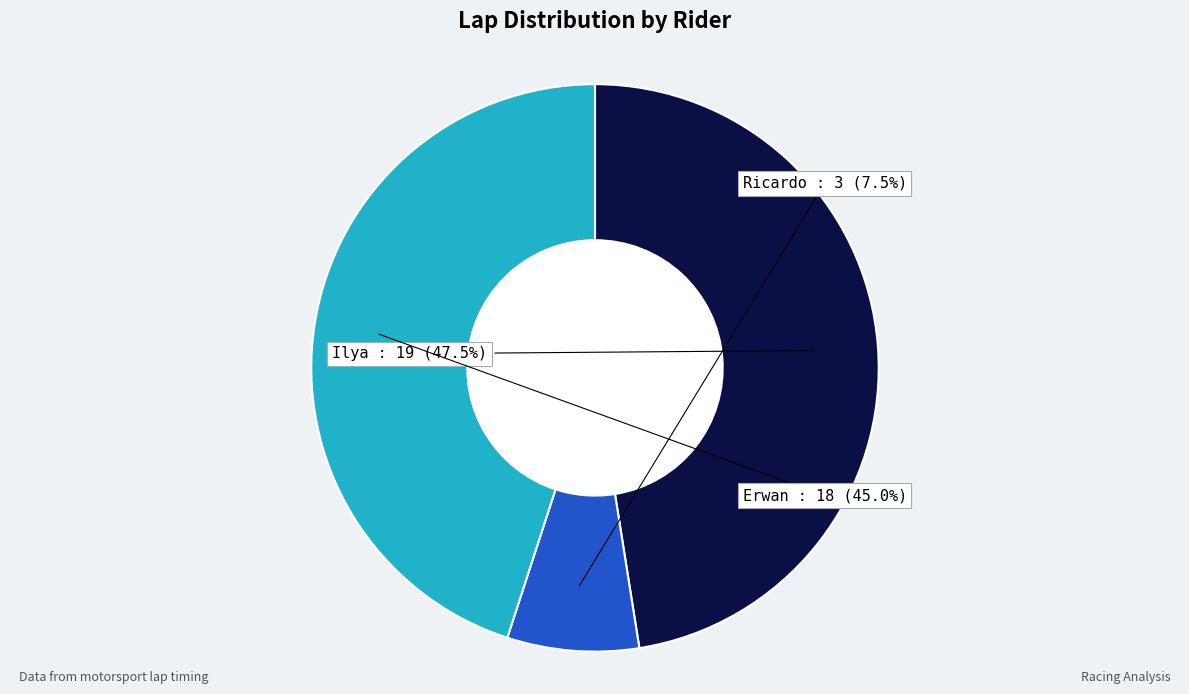

Is there any slice that represents more than half of the pie?

No